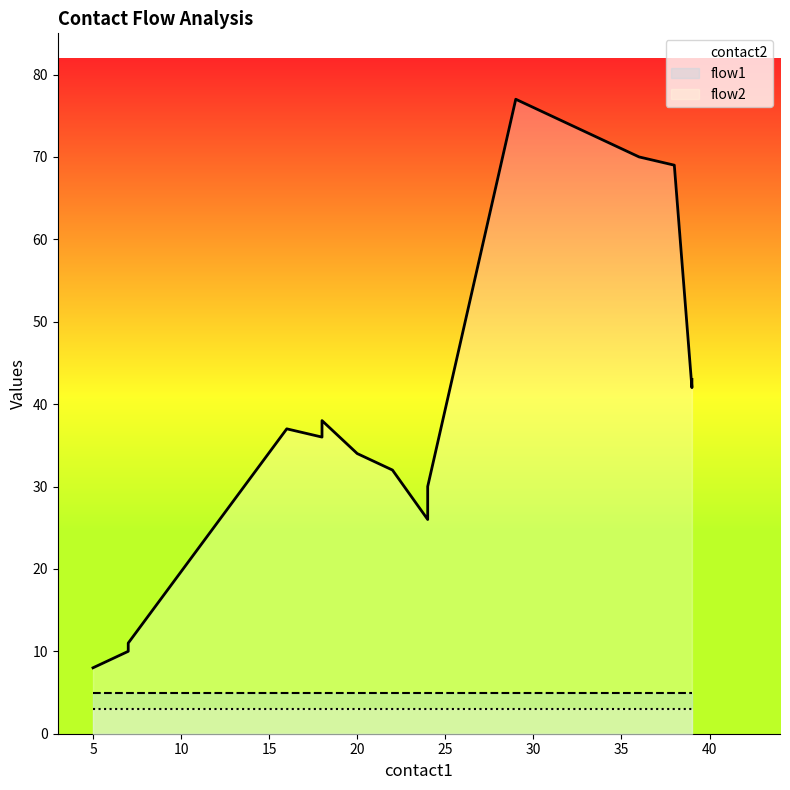

Between 18 and 33, which series saw the biggest shift?

contact2